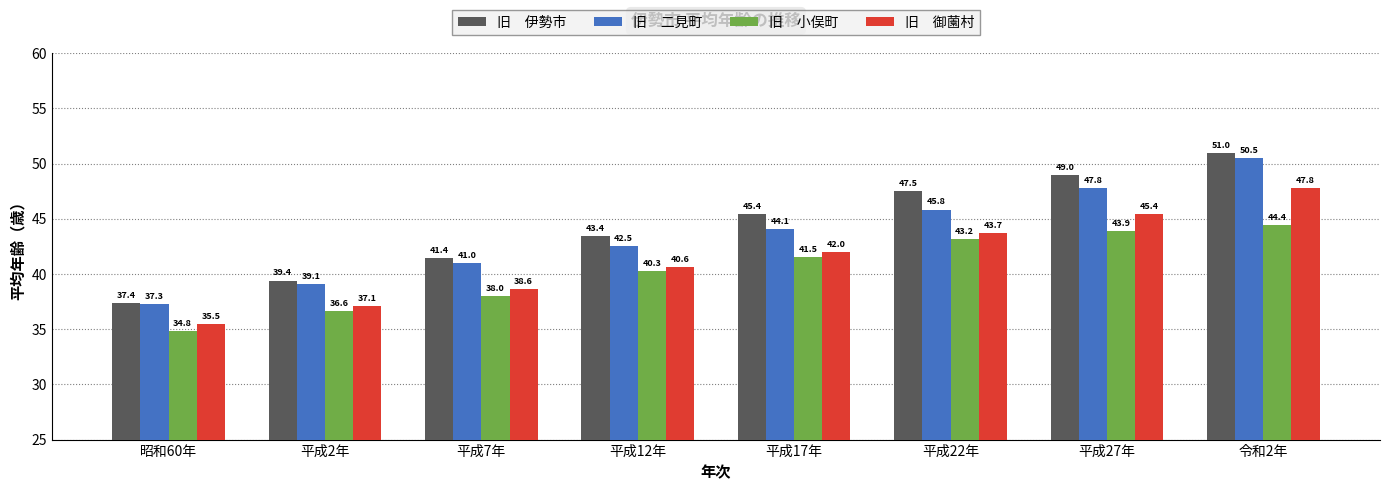

At which category is the sum across all series the highest?

令和2年